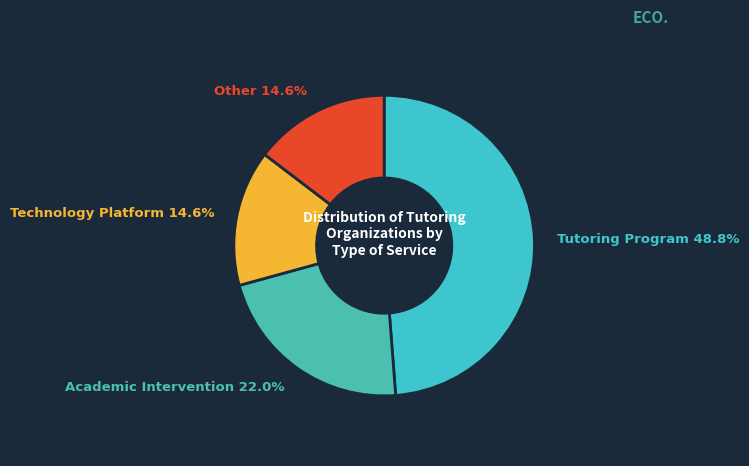

Is Tutoring Program the majority of the pie?

No